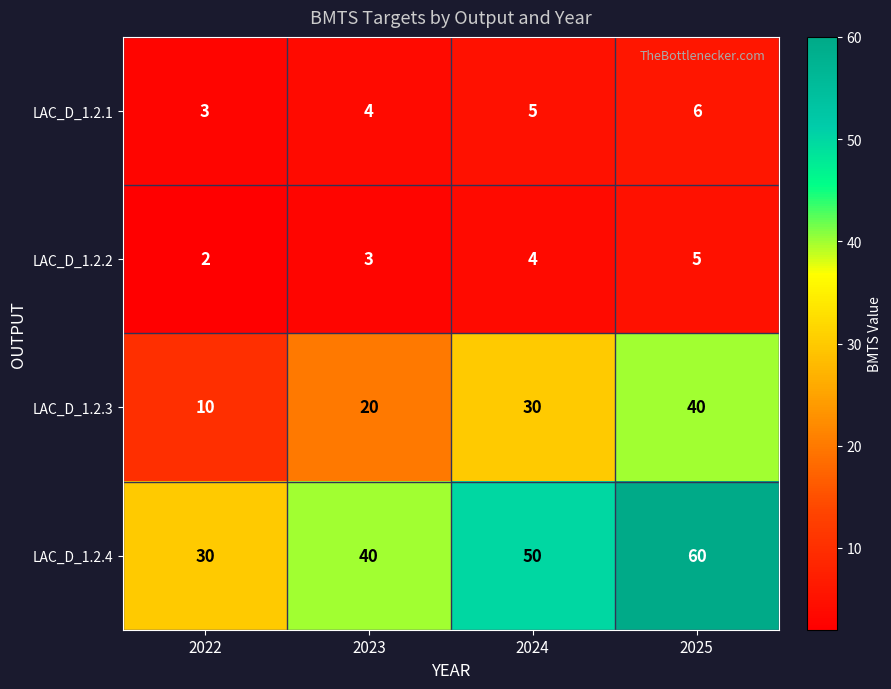

At which label is LAC_D_1.2.3 closest to 25?

2023